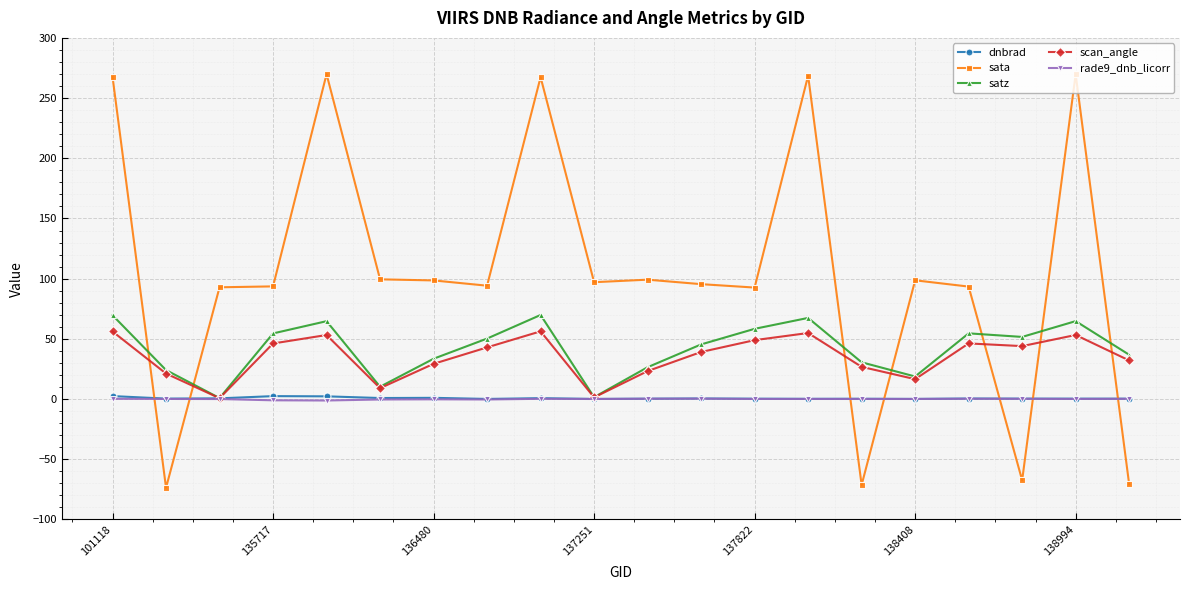

Which series has the largest total across all categories?

sata